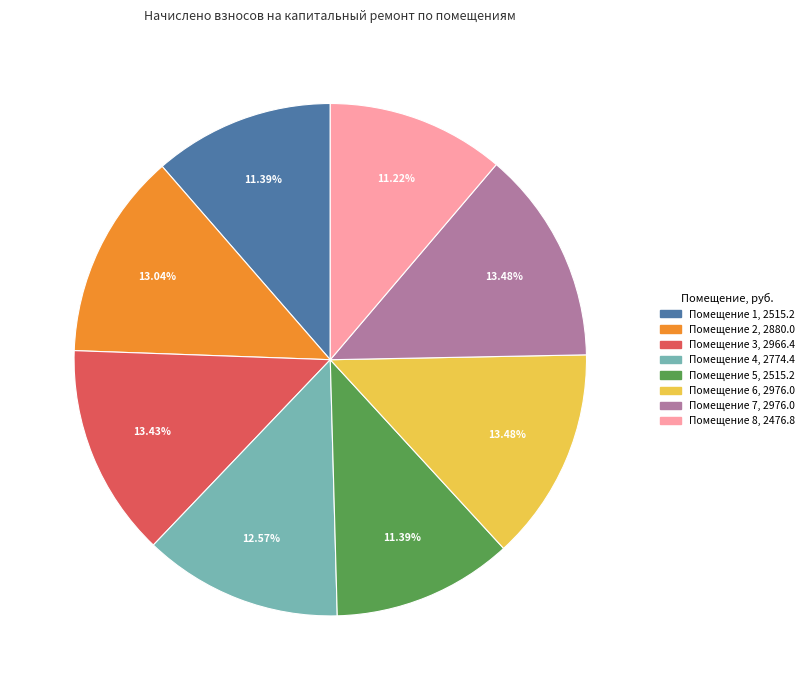

Does any single category account for the majority?

No